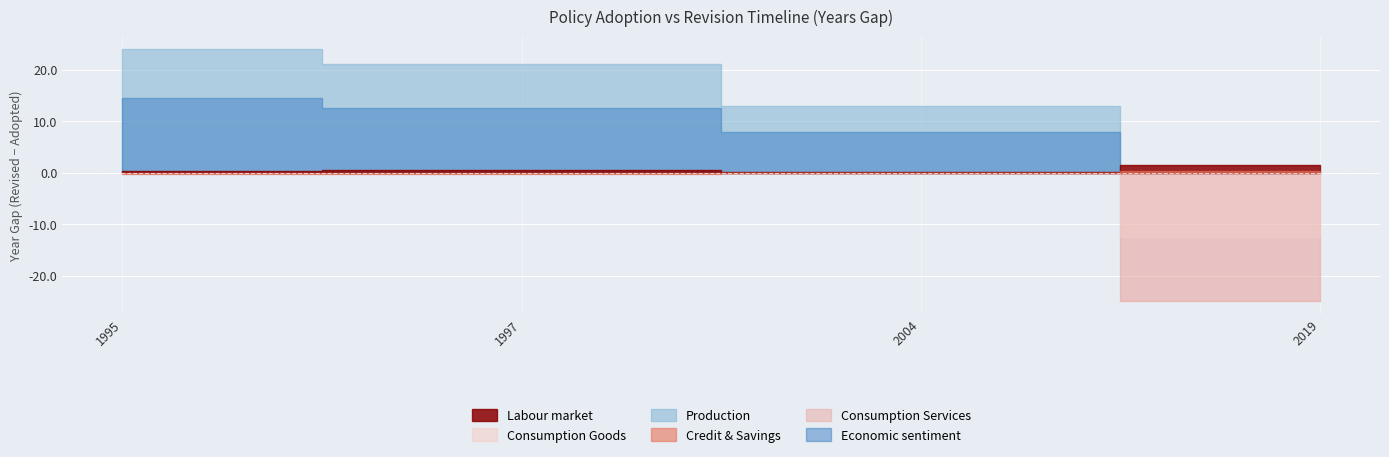

True or false: Revised Year has more than 2 interior local peaks.

False